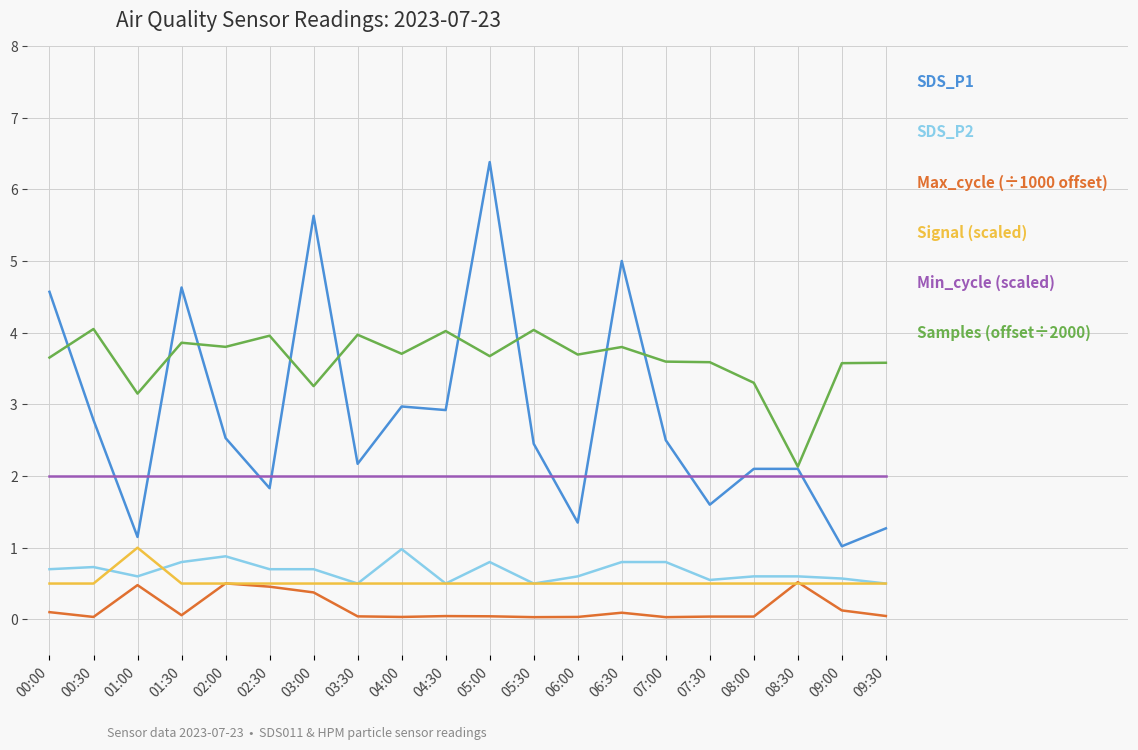

What is the spread (max minus min) of values at 02:30?

3.5